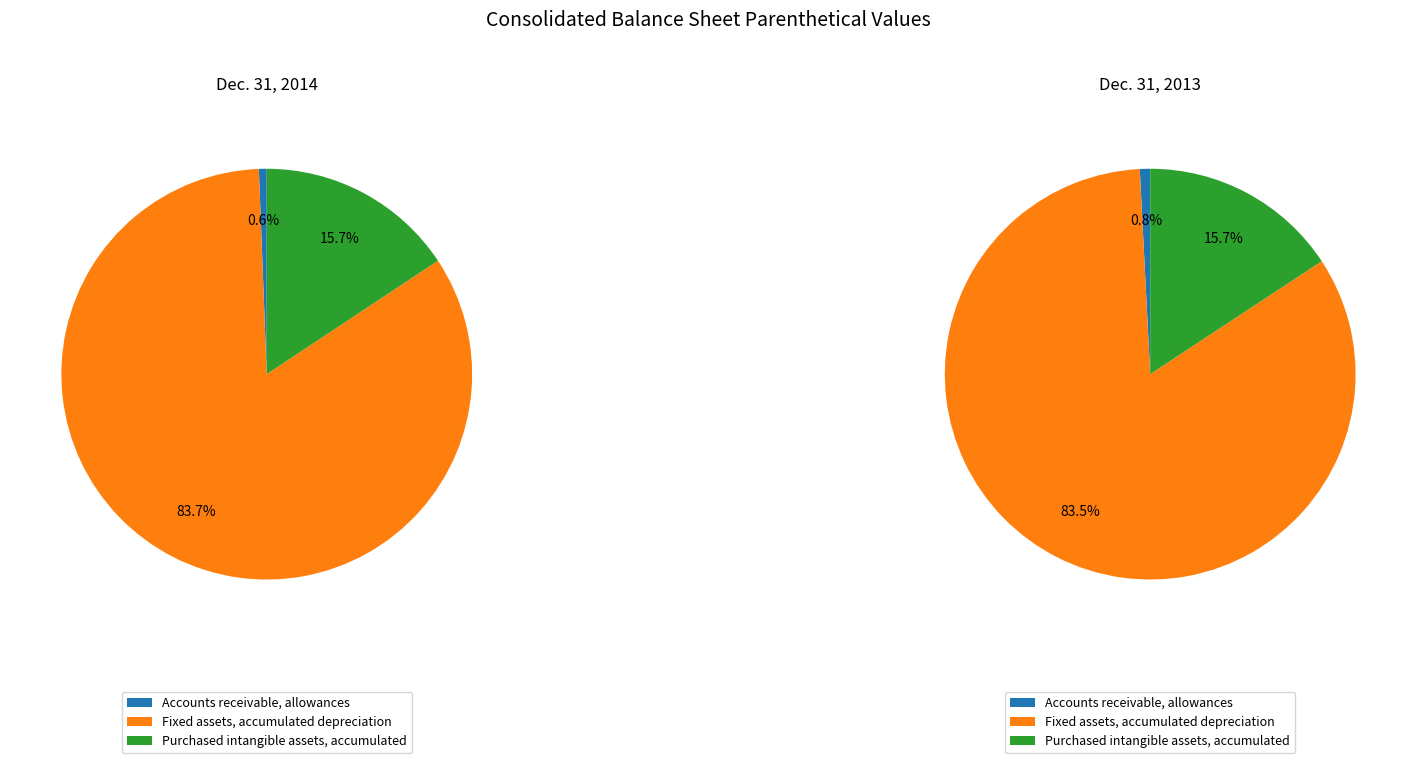

To the nearest percent, what portion does Purchased intangible assets, accumulated represent?

16%